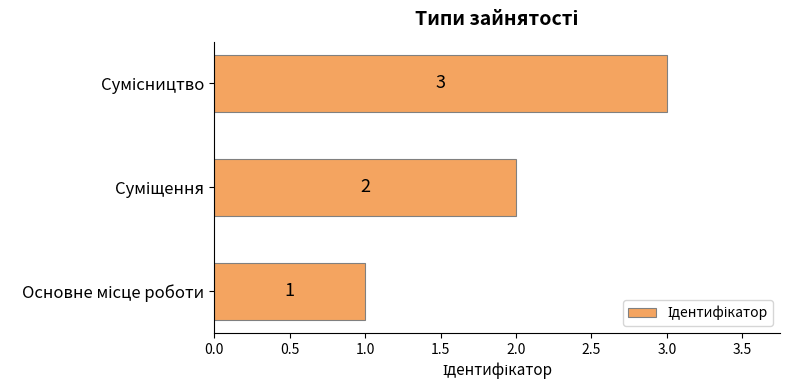

What is the smallest value displayed?

1